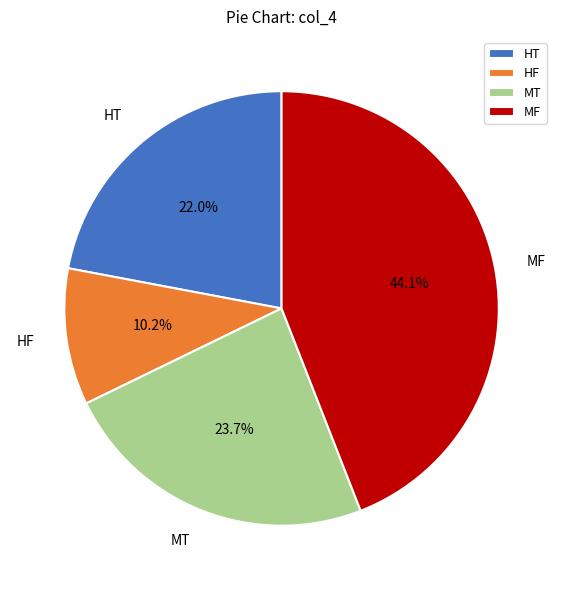

What is the ratio of the value at HT to the value at MF?

0.5